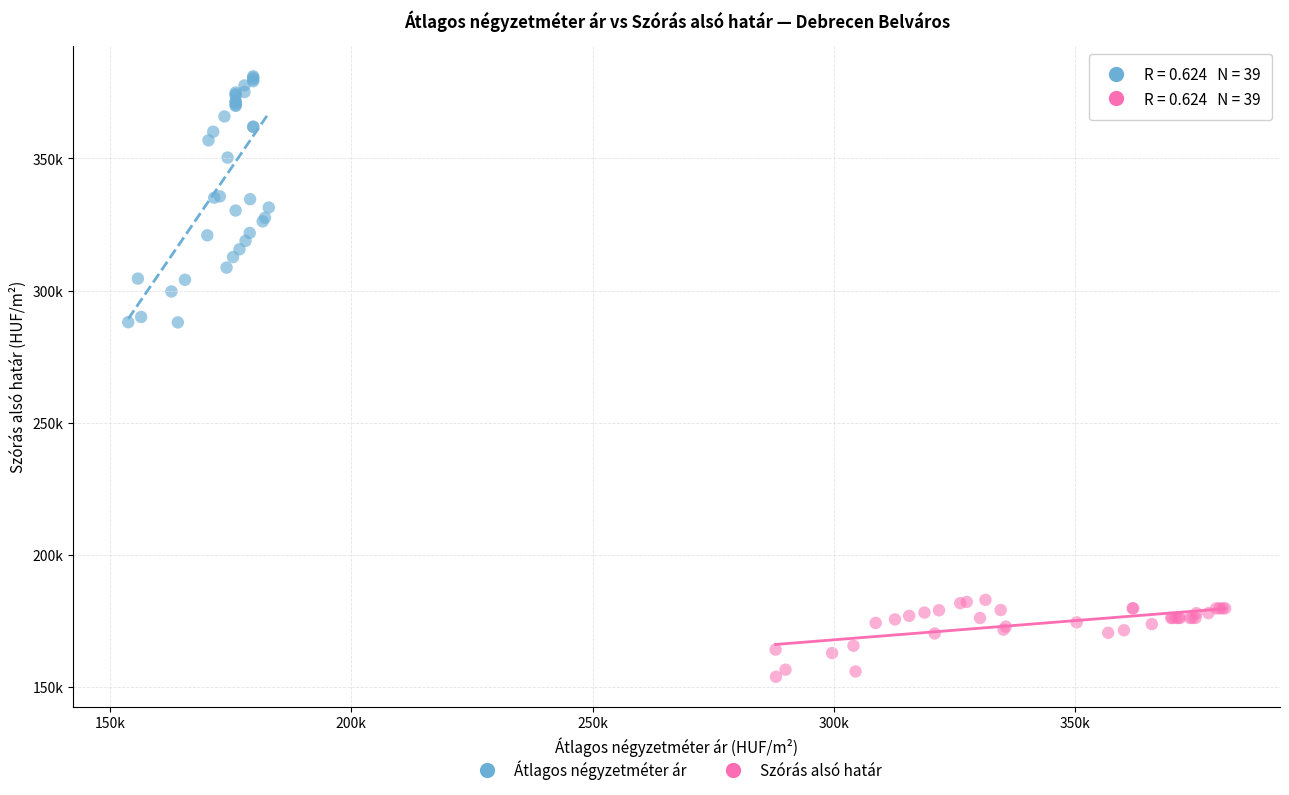

Which series has the largest Y range (max minus min)?

Átlagos négyzetméter ár